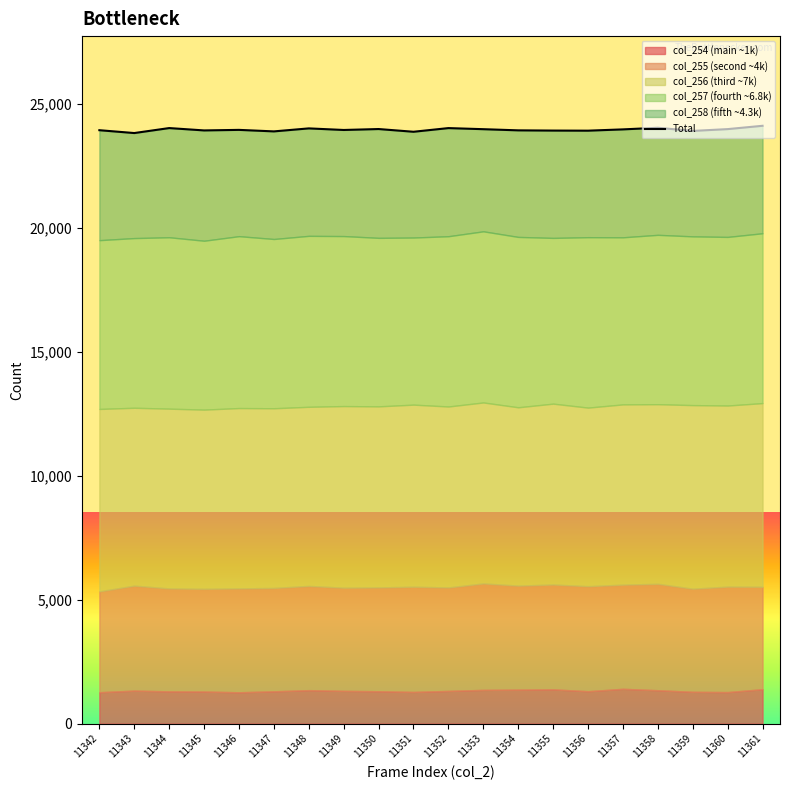

What is the sum of the values at 11354 and 11356?

47867